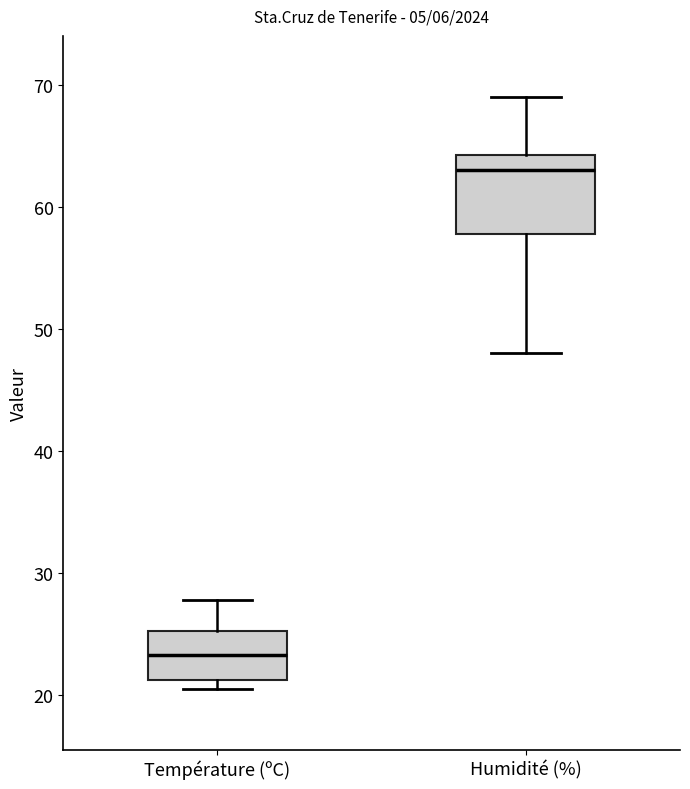

Where is the lower edge of the box for Température (ºC) on the y-axis? The values are not printed on the chart, so give them approximately, as read against the axis.

21